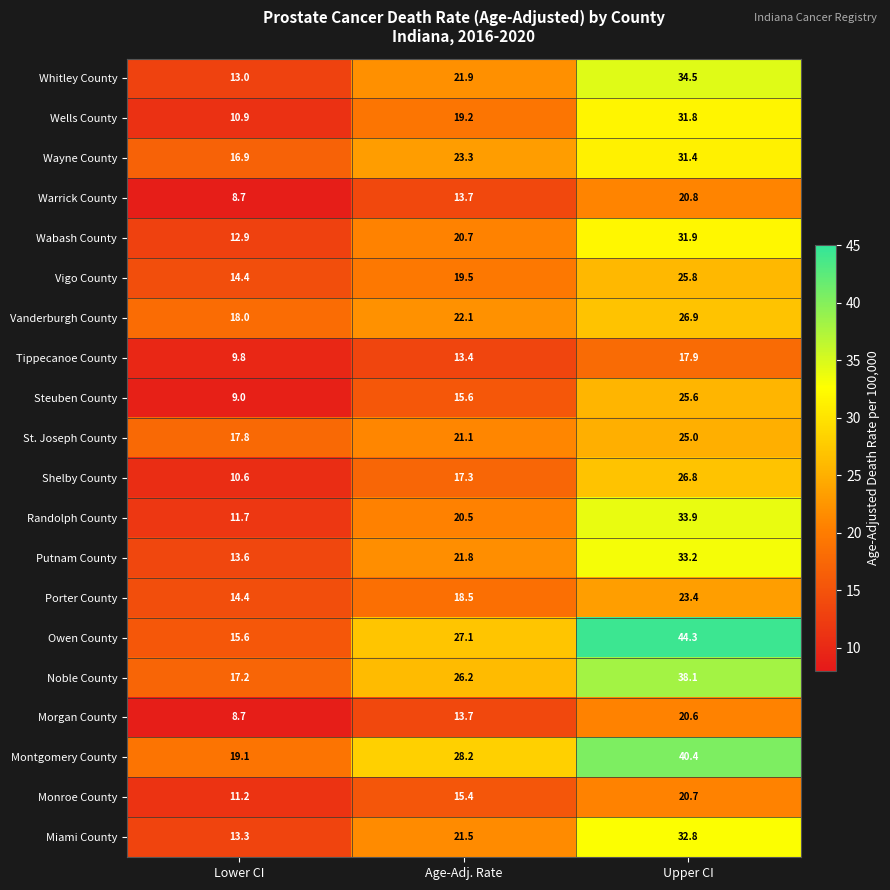

True or false: Noble County has a value of 37.8 at Age-Adj. Rate.

False